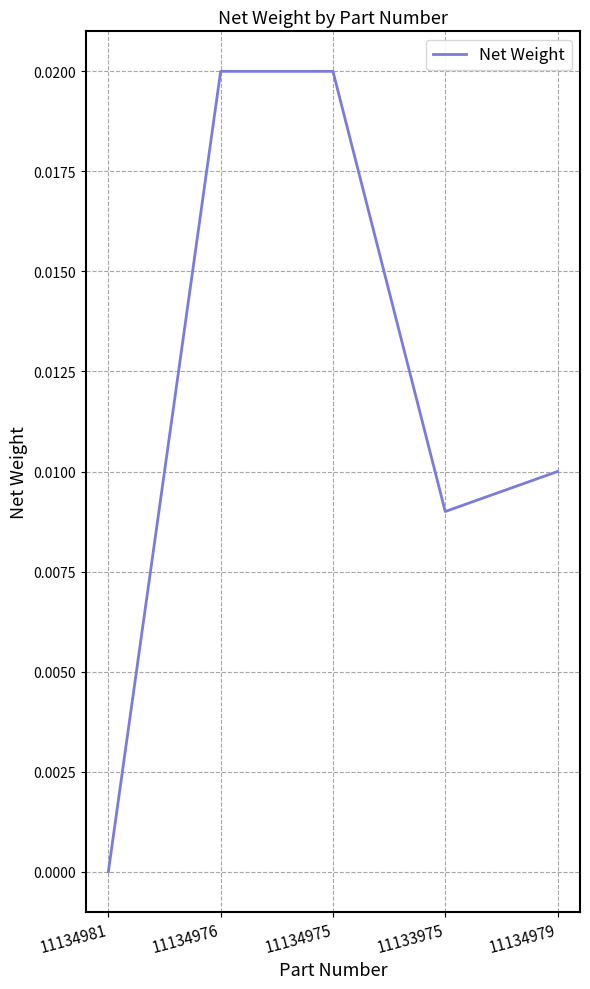

Between 11134975 and 11133975, which is larger?

11134975